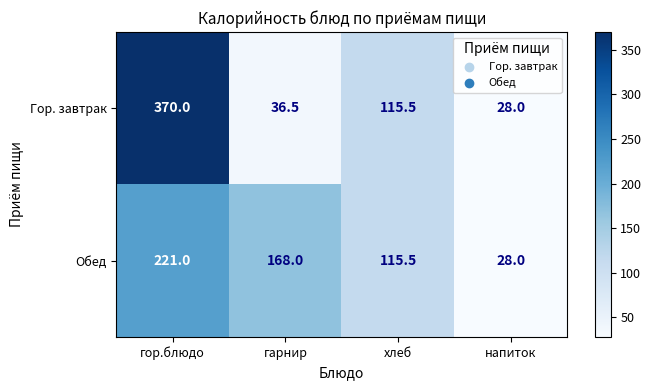

Reading left to right, transcribe all the data shown in this chart.

Гор. завтрак: гор.блюдо=370.0	гарнир=36.5	хлеб=115.5	напиток=28.0
Обед: гор.блюдо=221.0	гарнир=168.0	хлеб=115.5	напиток=28.0